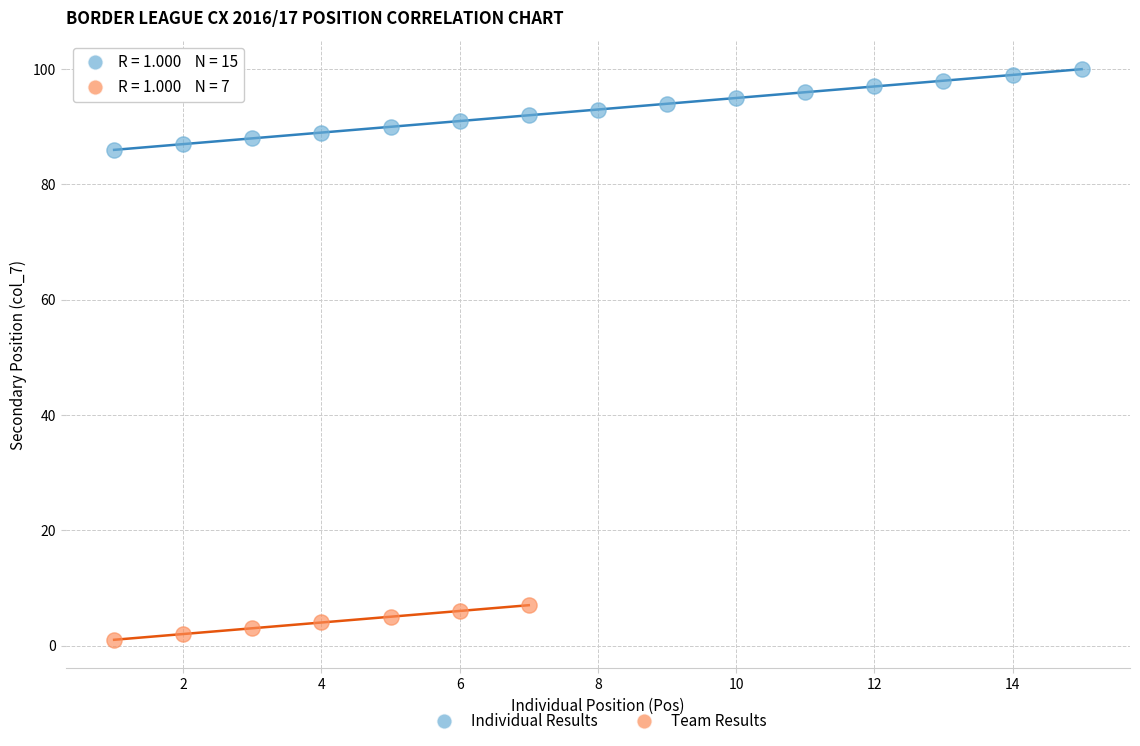

Which series has the widest spread of Y values?

Individual Results